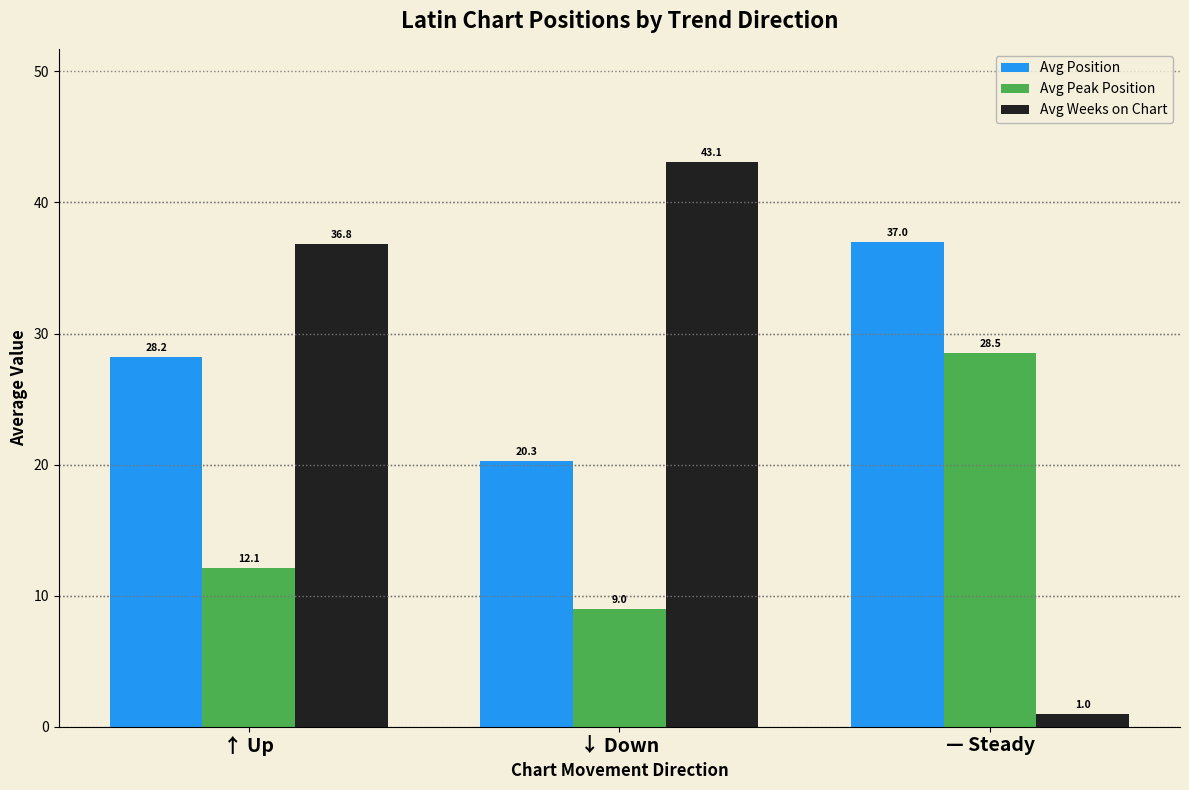

What is the value of the Avg Weeks on Chart bar at the 3rd from the left?

1.0